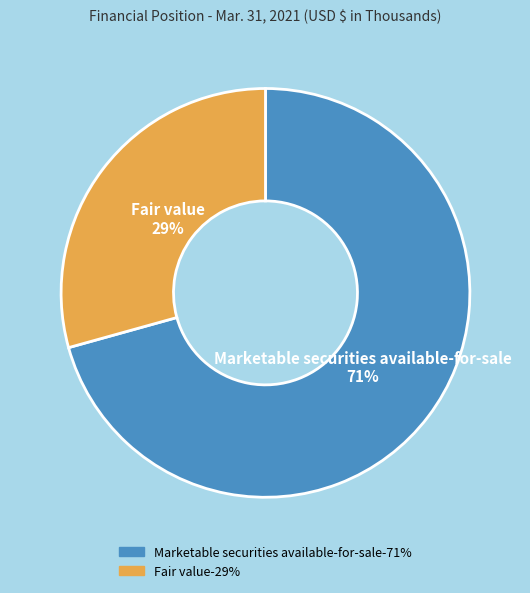

To the nearest percent, what portion does Fair value represent?

29%